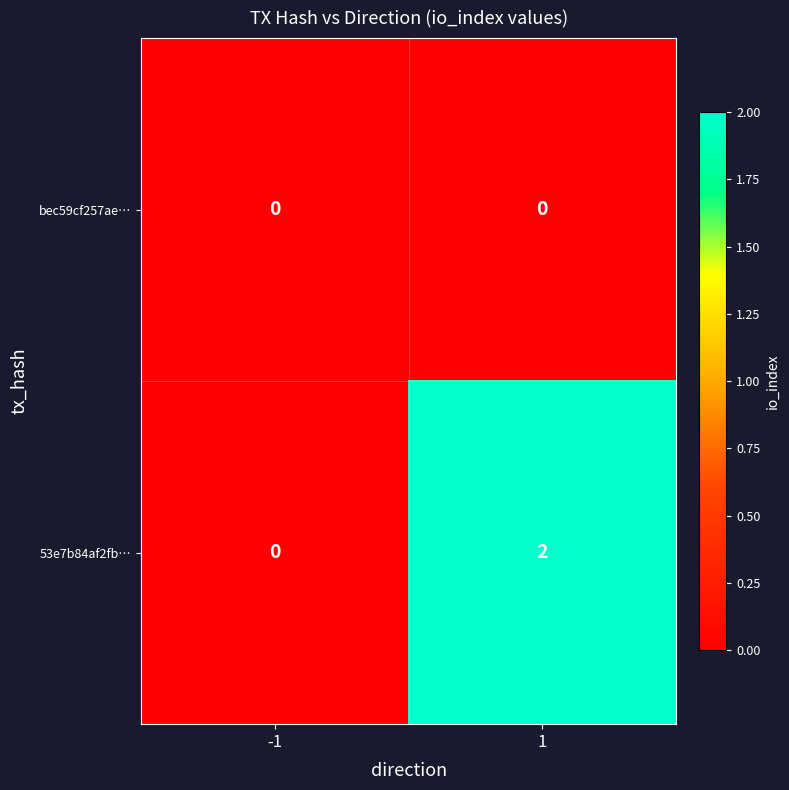

Which series has the largest range (max minus min)?

53e7b84af2fb…